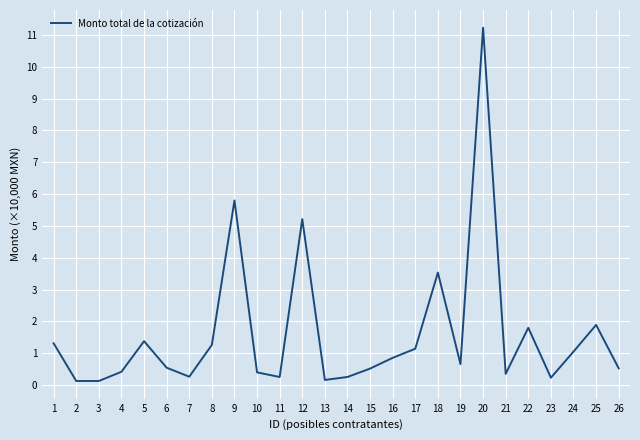

Approximately how many times larger is the value at 19 compared to 1?

0.5